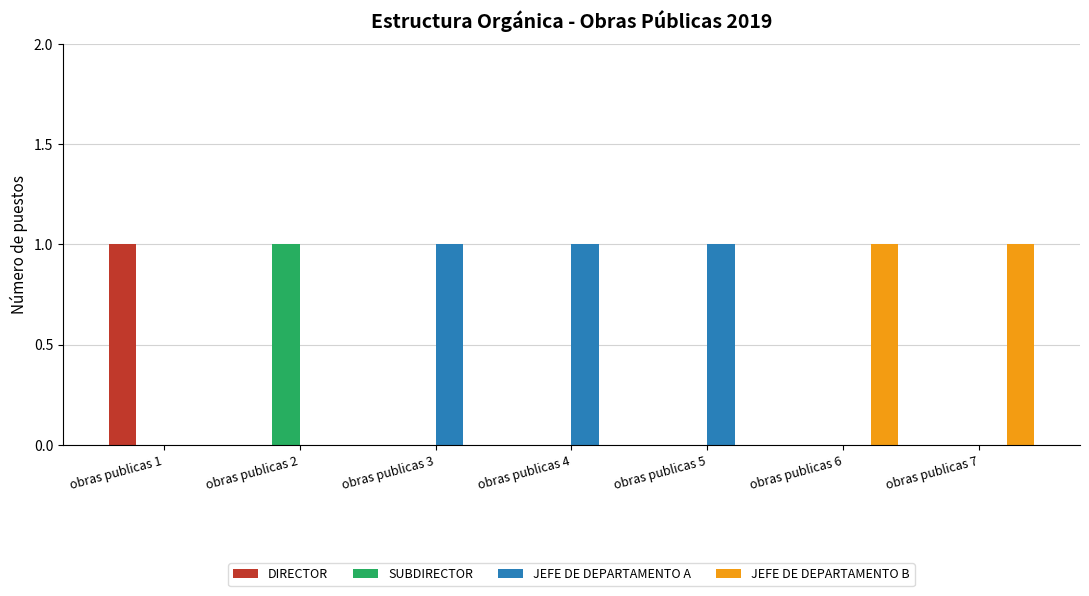

What is the sum of all JEFE DE DEPARTAMENTO A values?

3